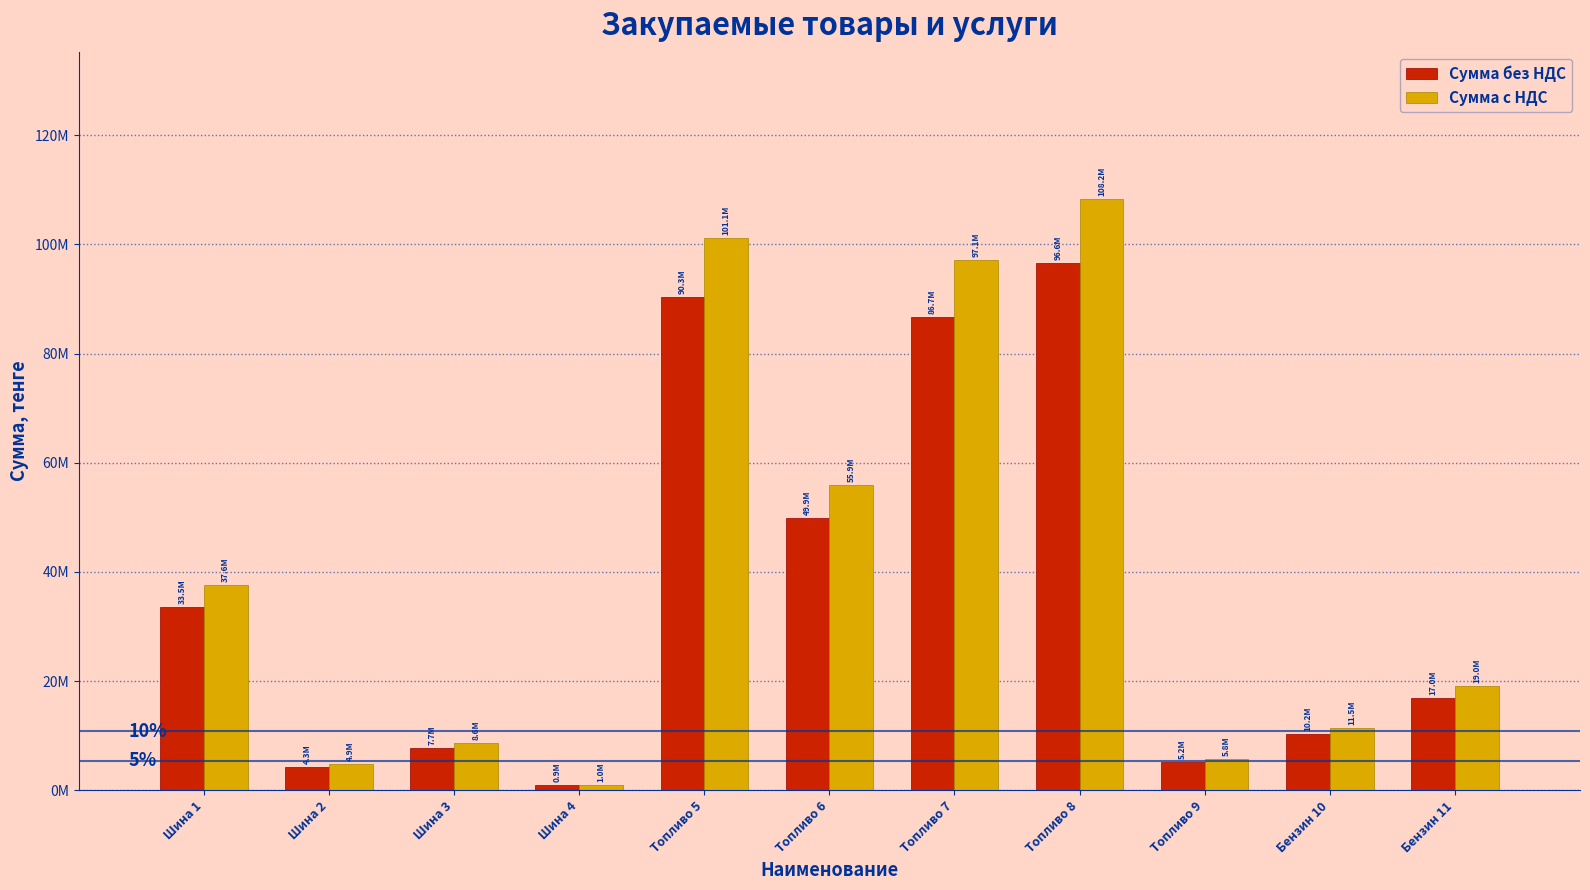

What is the highest value of the Сумма без НДС series?

96646569